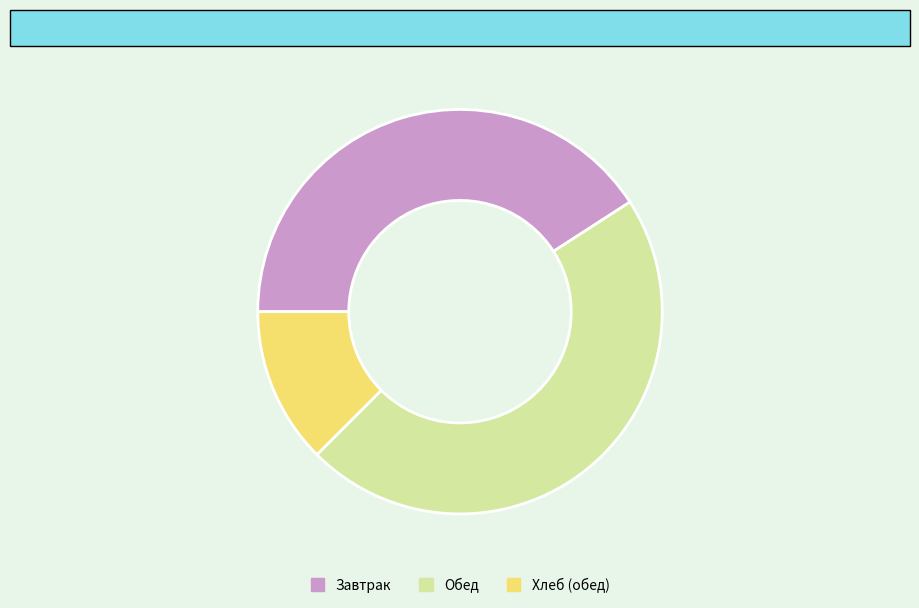

Is there any slice that represents more than half of the pie?

No